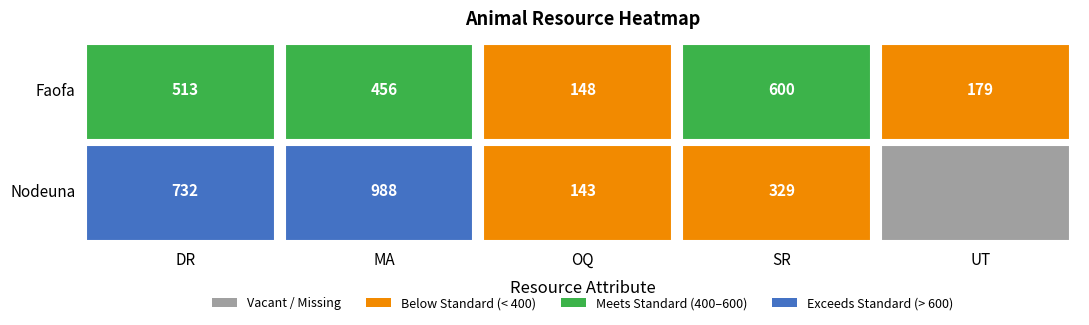

How many values in the Nodeuna series exceed 329?

2